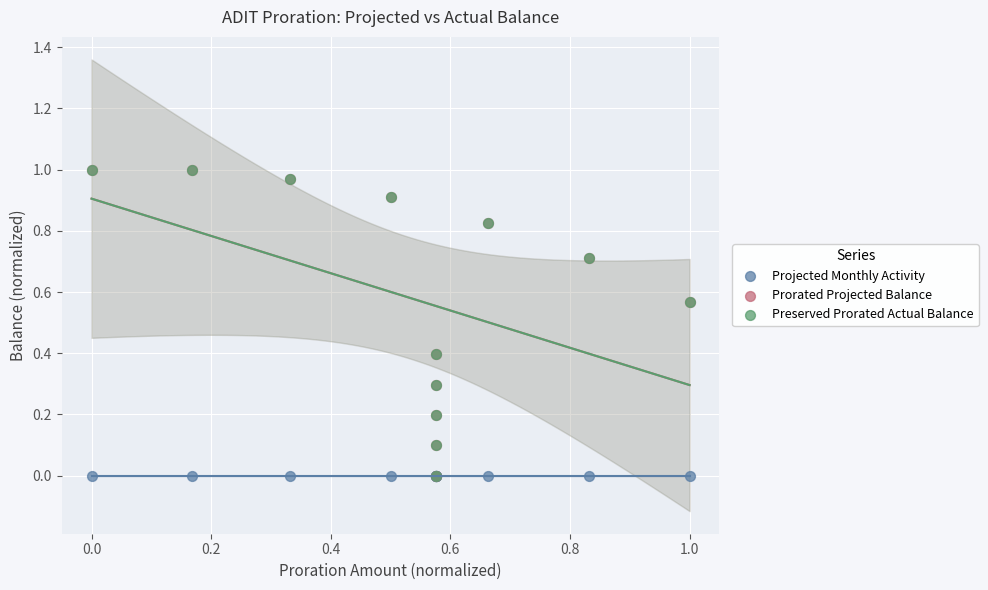

What are all the series names shown in the legend?

Projected Monthly Activity, Prorated Projected Balance, Preserved Prorated Actual Balance